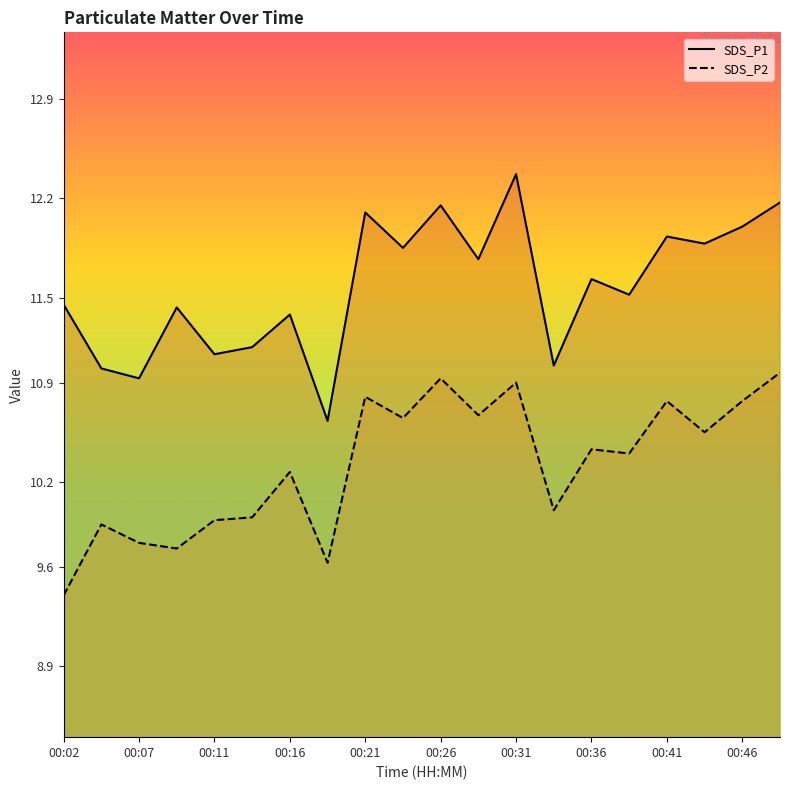

Is the value of SDS_P2 at 00:11 greater than the value of SDS_P1 at 00:21?

No